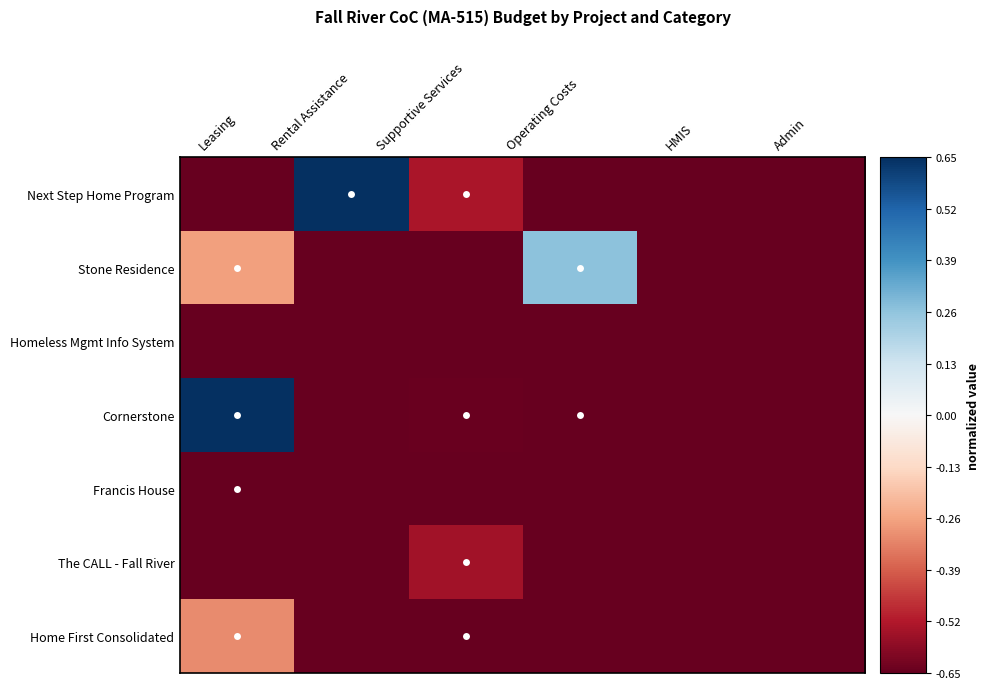

Reading left to right, what are all the values shown in this chart?

Next Step Home Program: Leasing=-0.7	Rental Assistance=0.7	Supportive Services=-0.5	Operating Costs=-0.7	HMIS=-0.7	Admin=-0.7
Stone Residence: Leasing=-0.3	Rental Assistance=-0.7	Supportive Services=-0.7	Operating Costs=0.3	HMIS=-0.7	Admin=-0.7
Homeless Mgmt Info System: Leasing=-0.7	Rental Assistance=-0.7	Supportive Services=-0.7	Operating Costs=-0.7	HMIS=-0.7	Admin=-0.7
Cornerstone: Leasing=0.7	Rental Assistance=-0.7	Supportive Services=-0.6	Operating Costs=-0.7	HMIS=-0.7	Admin=-0.7
Francis House: Leasing=-0.7	Rental Assistance=-0.7	Supportive Services=-0.7	Operating Costs=-0.7	HMIS=-0.7	Admin=-0.7
The CALL - Fall River: Leasing=-0.7	Rental Assistance=-0.7	Supportive Services=-0.5	Operating Costs=-0.7	HMIS=-0.7	Admin=-0.7
Home First Consolidated: Leasing=-0.3	Rental Assistance=-0.7	Supportive Services=-0.7	Operating Costs=-0.7	HMIS=-0.7	Admin=-0.7